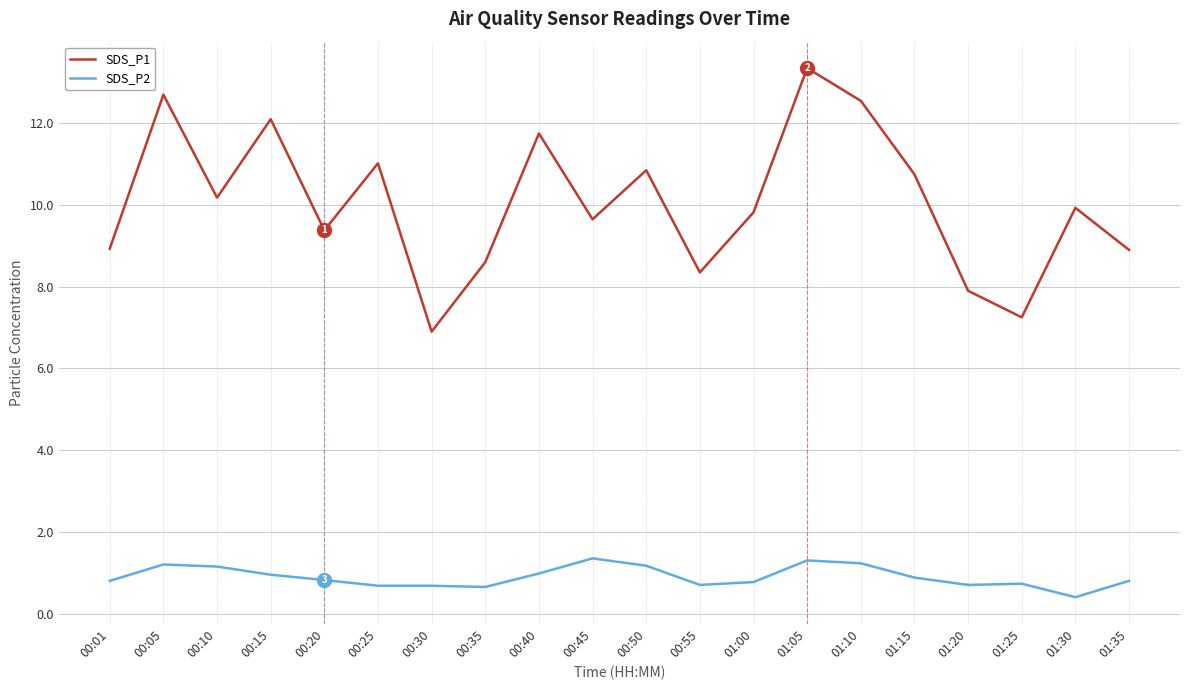

How many lines are shown in the chart?

2